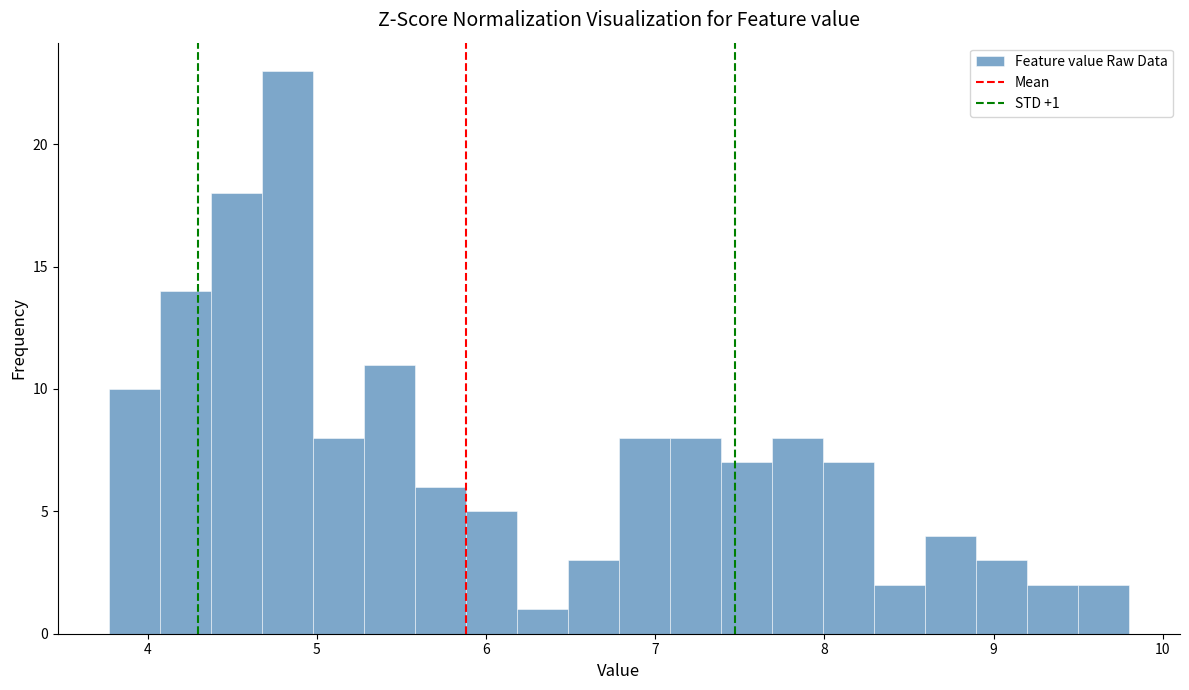

Read against the x-axis, roughly where is the centre of the tallest bar?

4.8